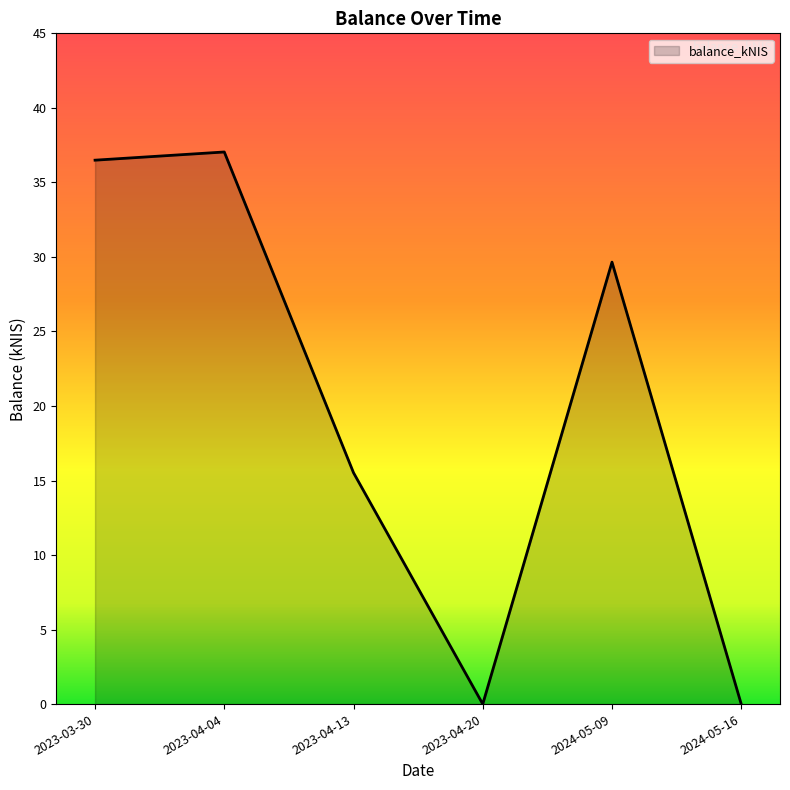

What is the greatest value displayed?

37.0